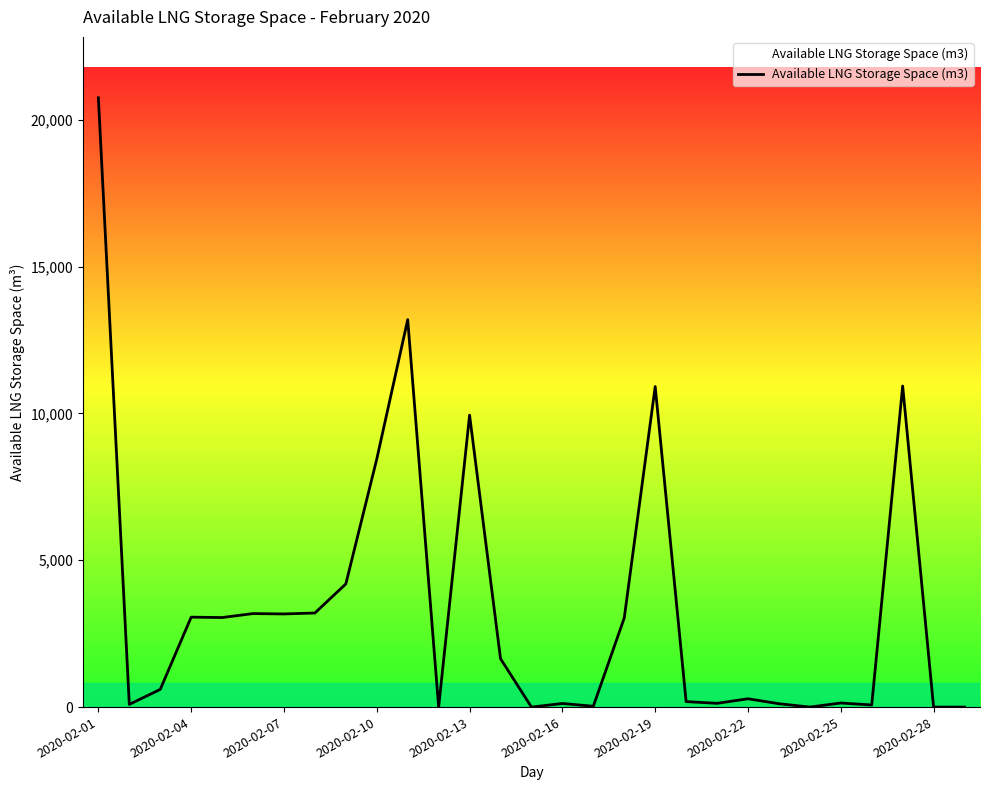

What is the greatest value displayed?

20752